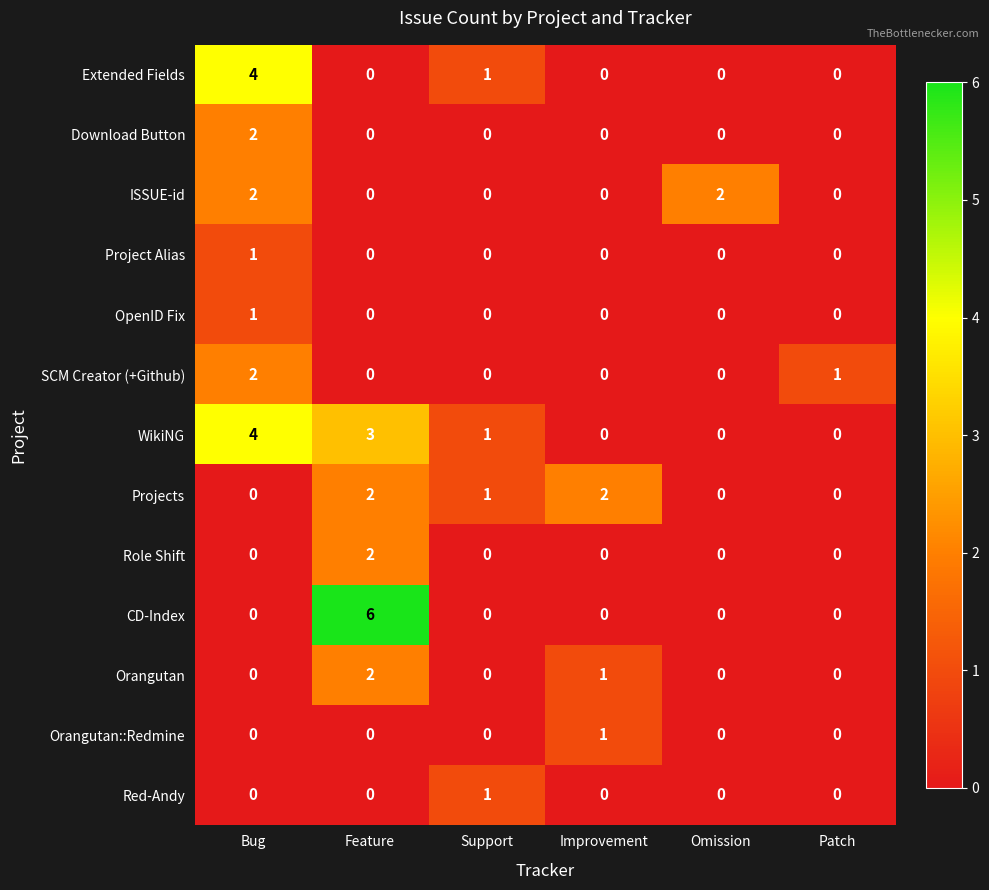

At which category is the sum across all series the highest?

Bug